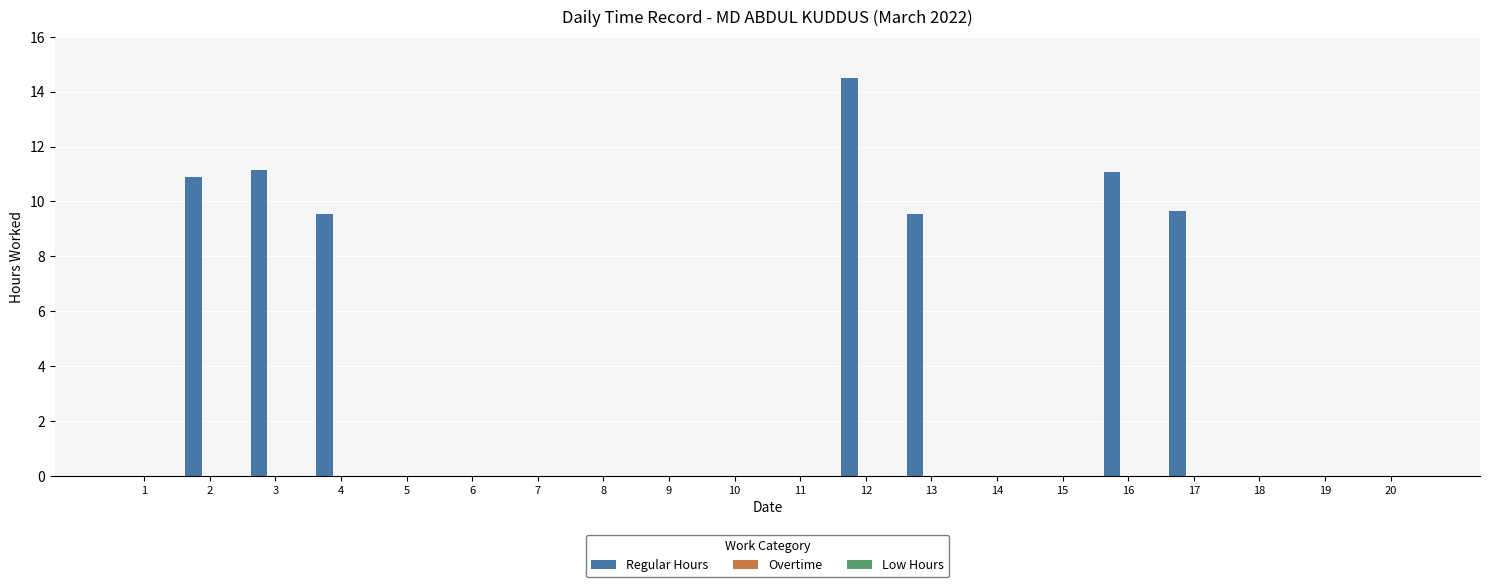

The value at 8 is 8.4. True or false?

False